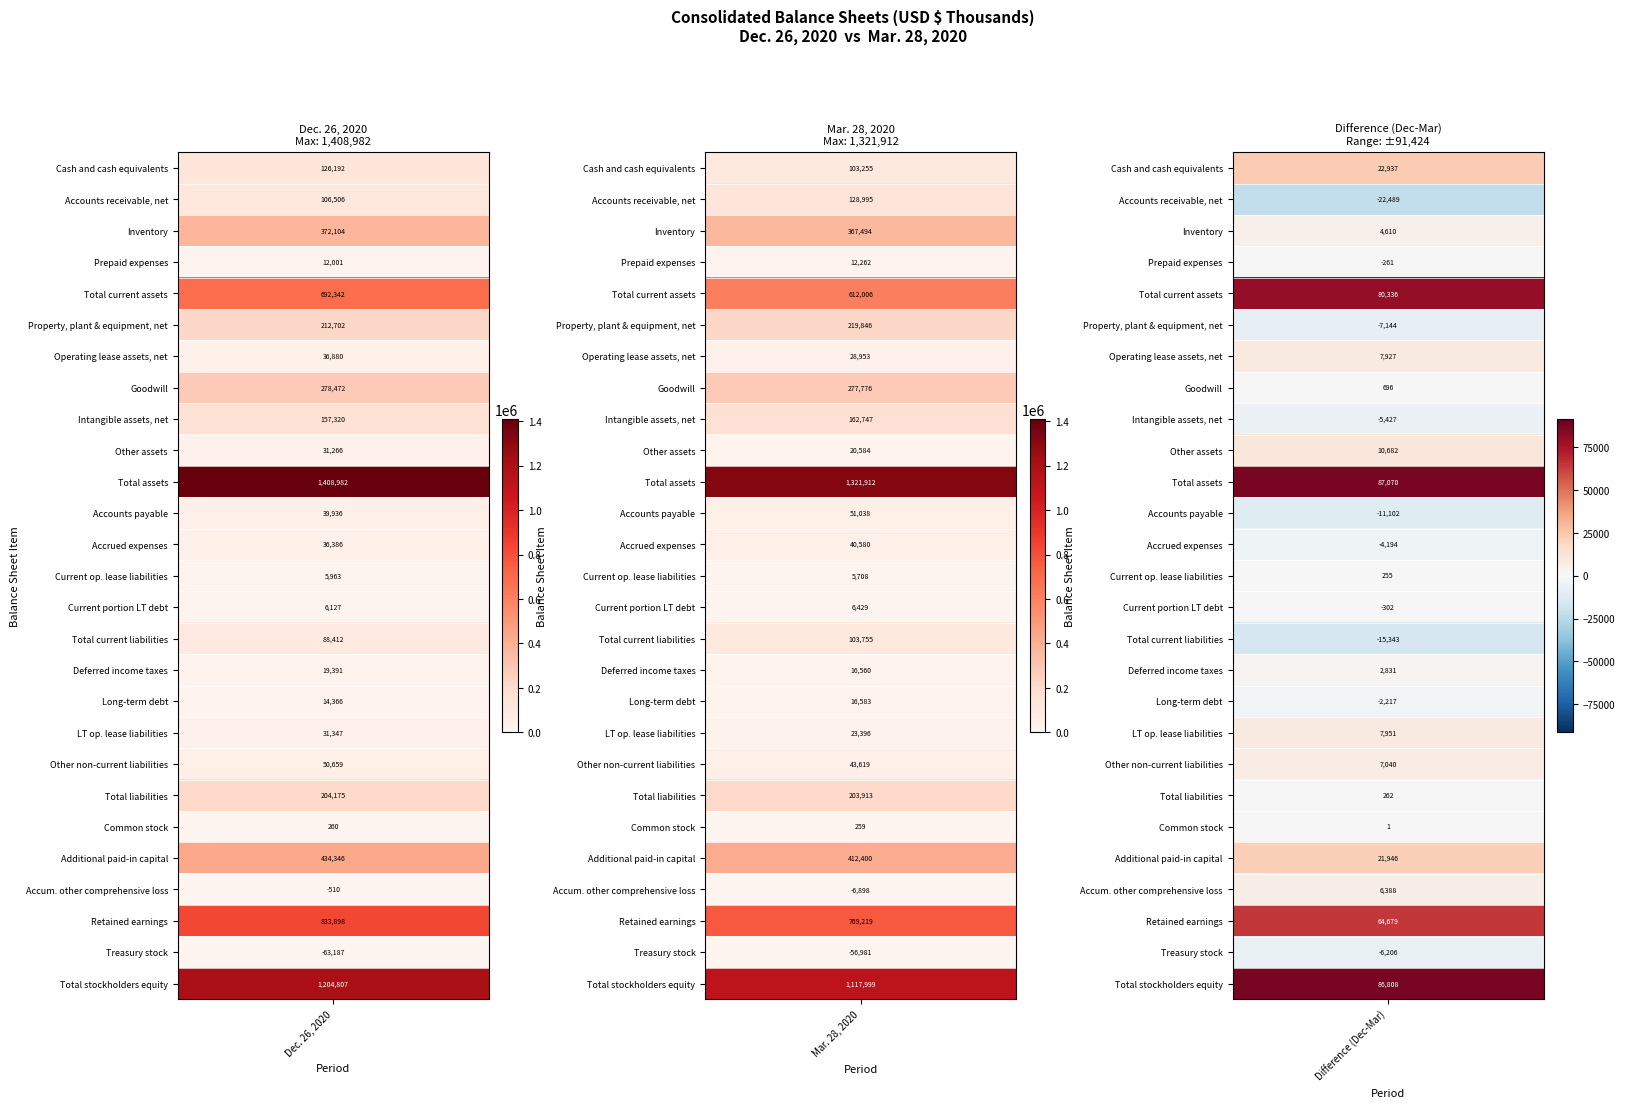

Which series has the widest spread of values?

Total assets